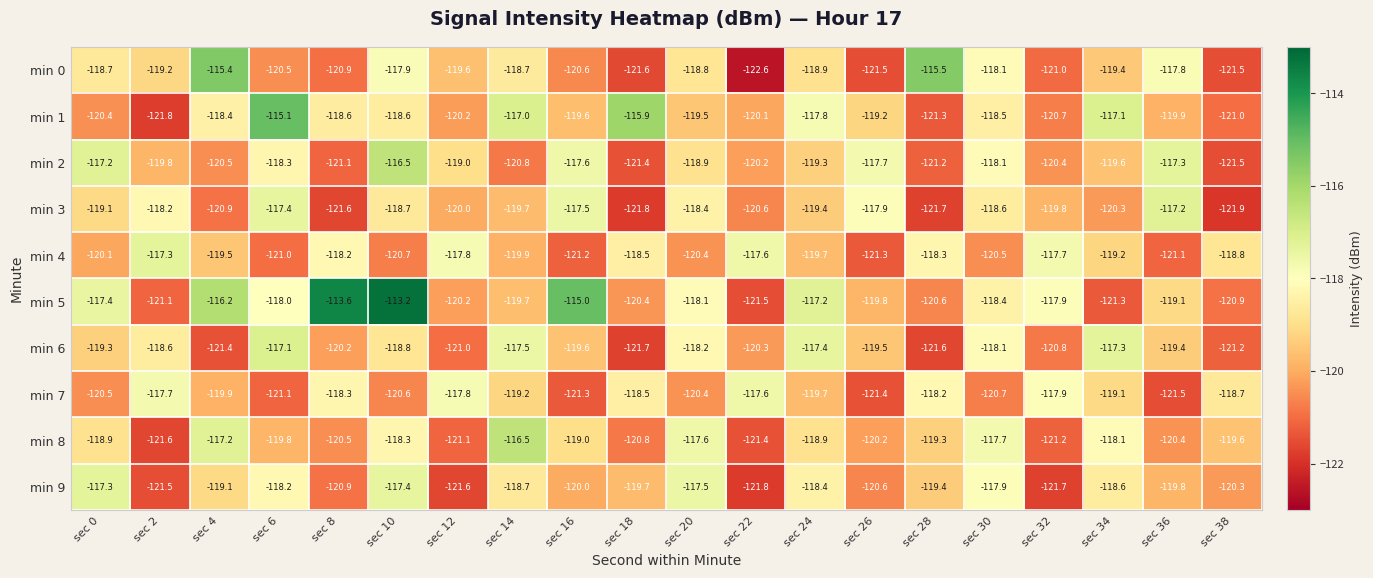

The value of min 3 at sec 30 is -118.6. True or false?

True